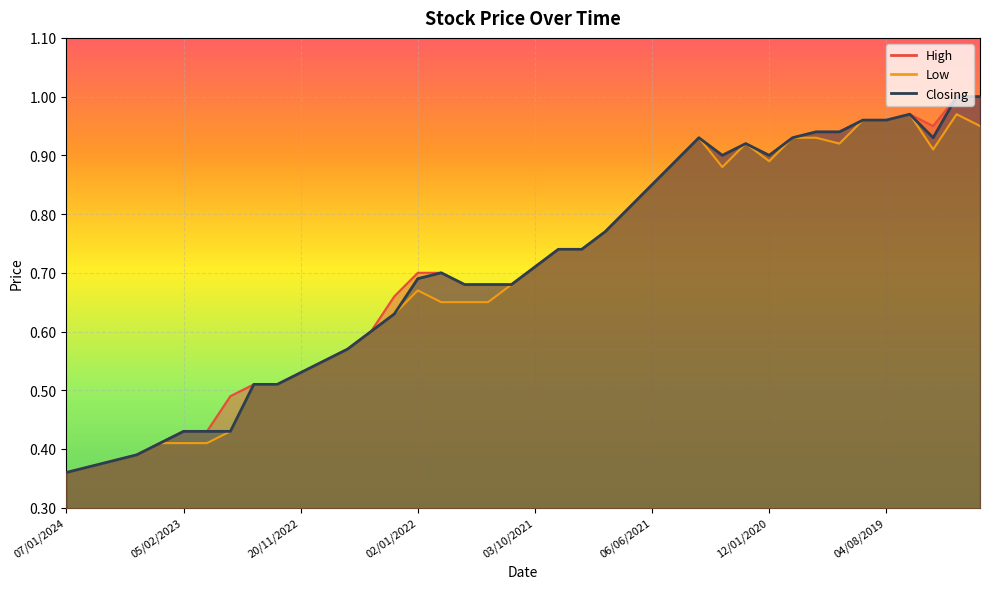

What is the total value across all series at 11/12/2022?

1.4